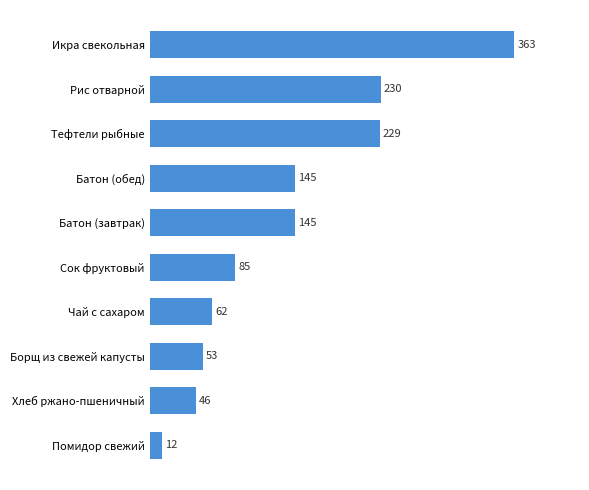

True or false: the data shows 46 at Хлеб ржано-пшеничный.

True